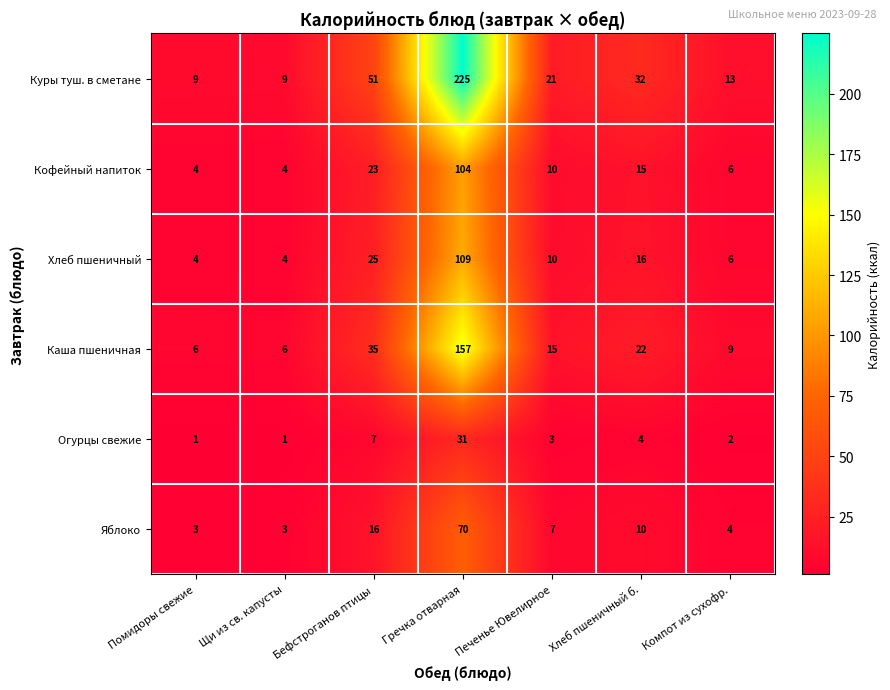

What is the spread (max minus min) of values at Гречка отварная?

194